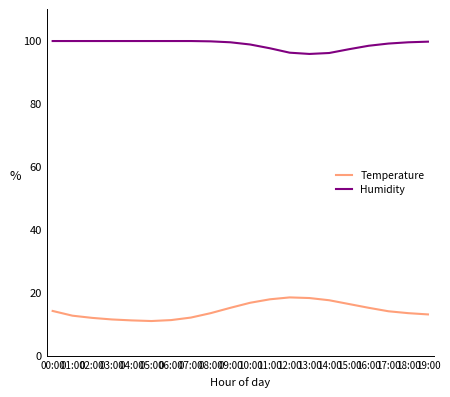

What position from the left is 07:00?

8